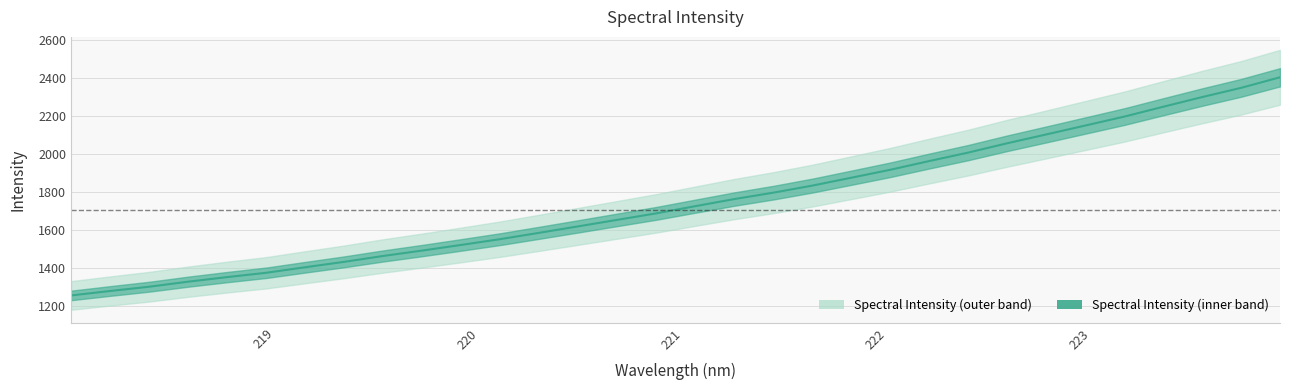

What is the value of the 14th point from the left?

1618.4